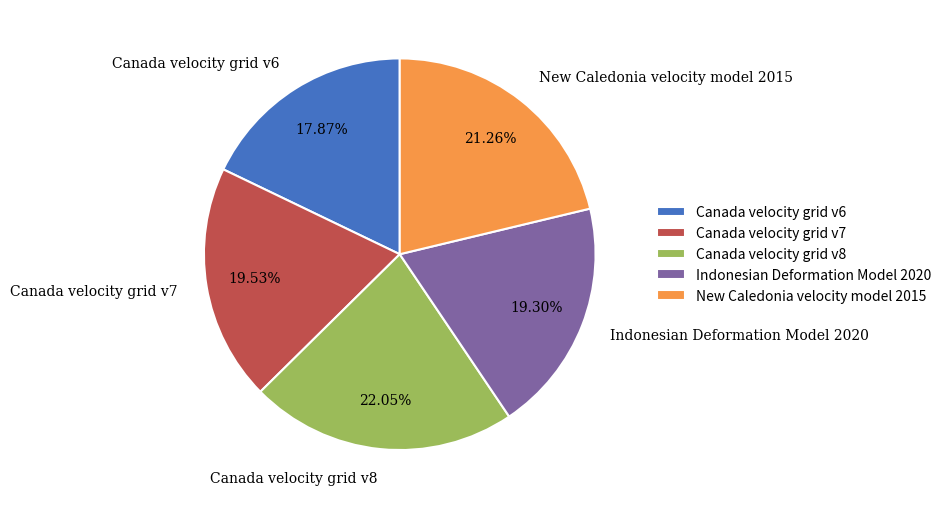

To the nearest percent, what is the combined percentage of New Caledonia velocity model 2015 and Canada velocity grid v8?

43%